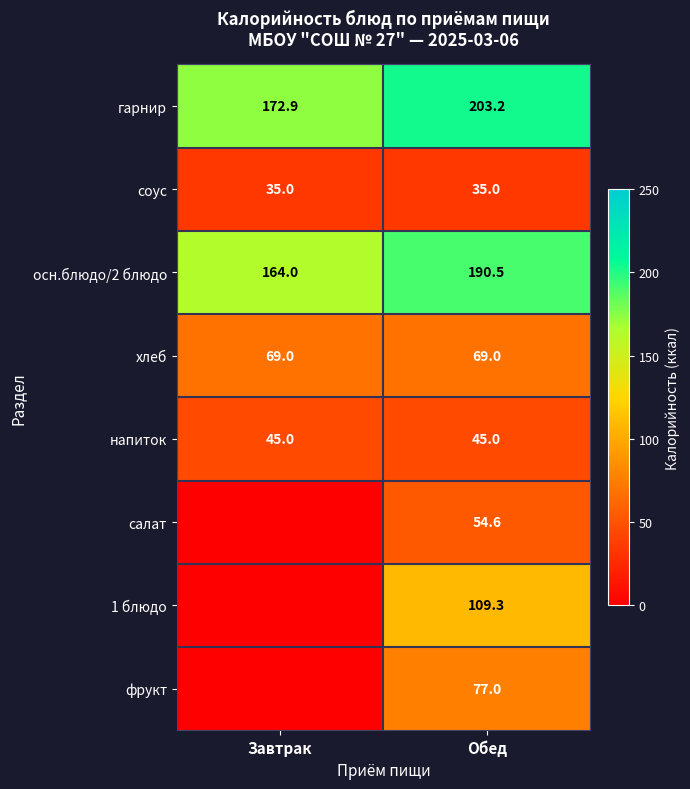

Count the number of categories in the chart.

2